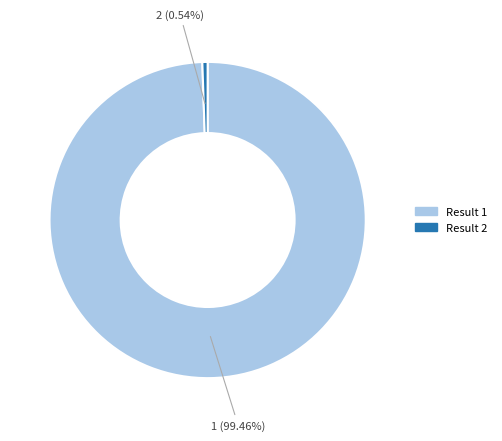

Which category accounts for the majority?

1